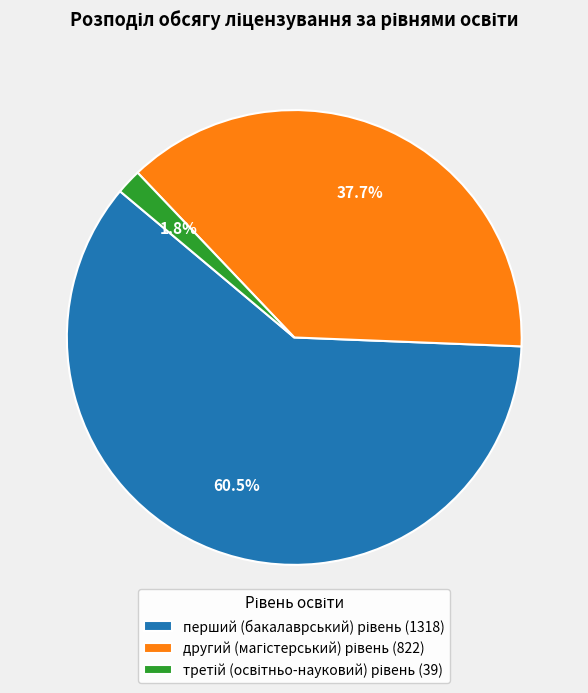

Is there any slice that represents more than half of the pie?

Yes